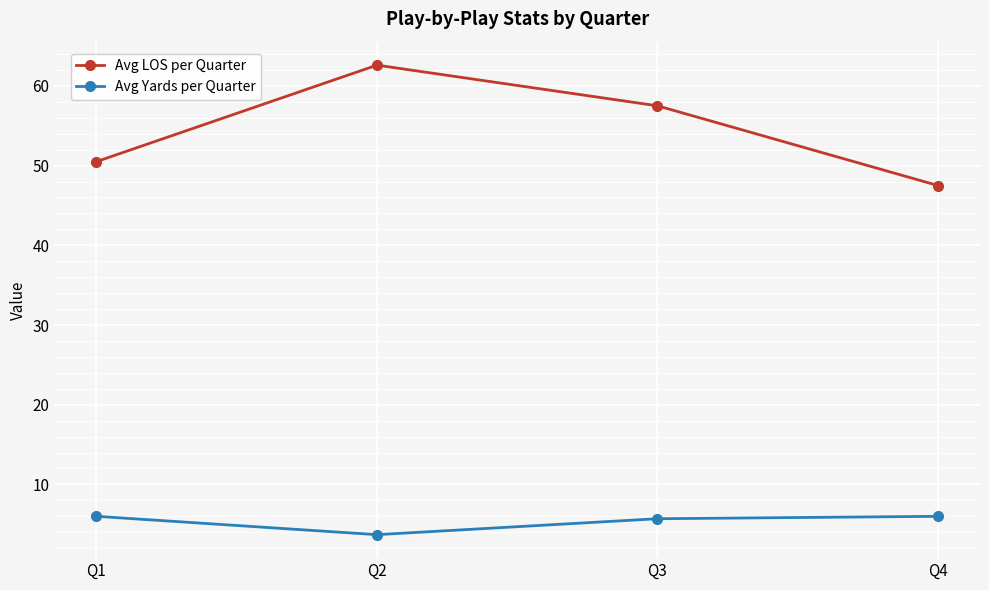

The Avg Yards per Quarter series shows 3.7 at Q4. True or false?

False